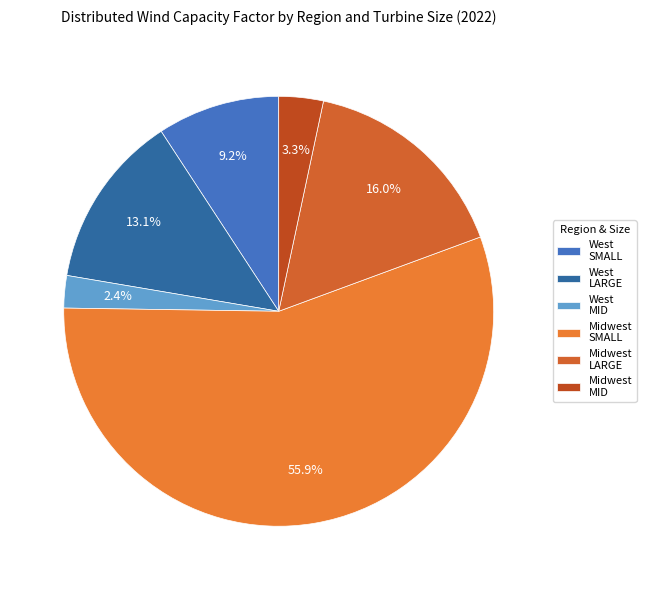

How many slices are in this pie chart?

6